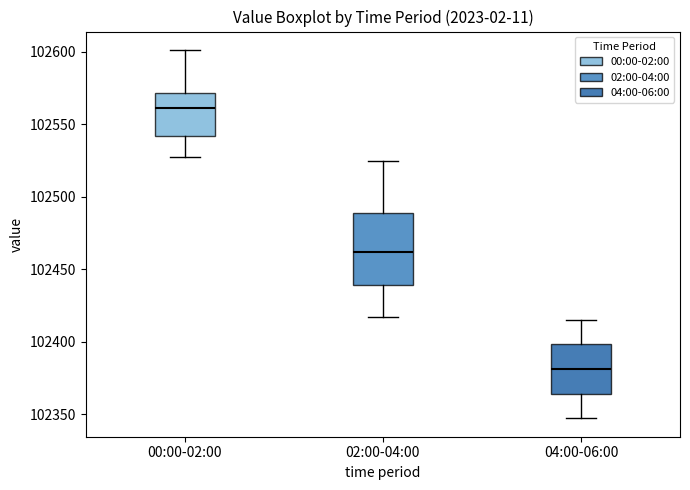

Where is the upper edge of the box for 04:00-06:00 on the y-axis? The values are not printed on the chart, so give them approximately, as read against the axis.

102400